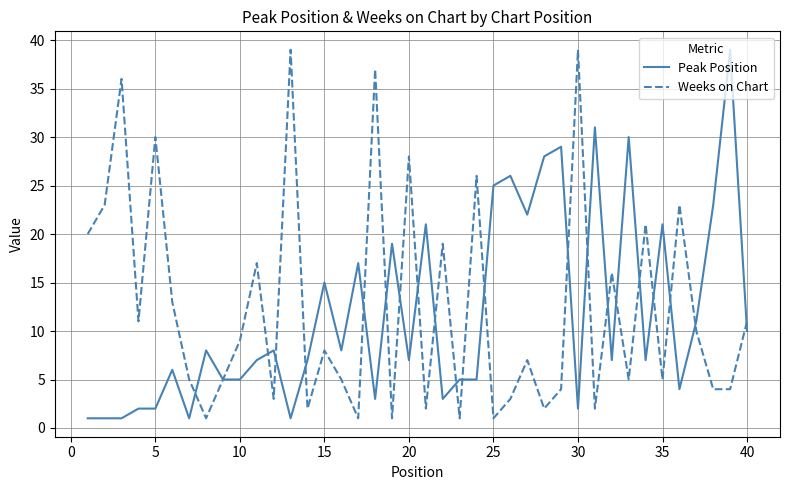

How many times do Weeks on Chart and Peak Position cross each other?

21